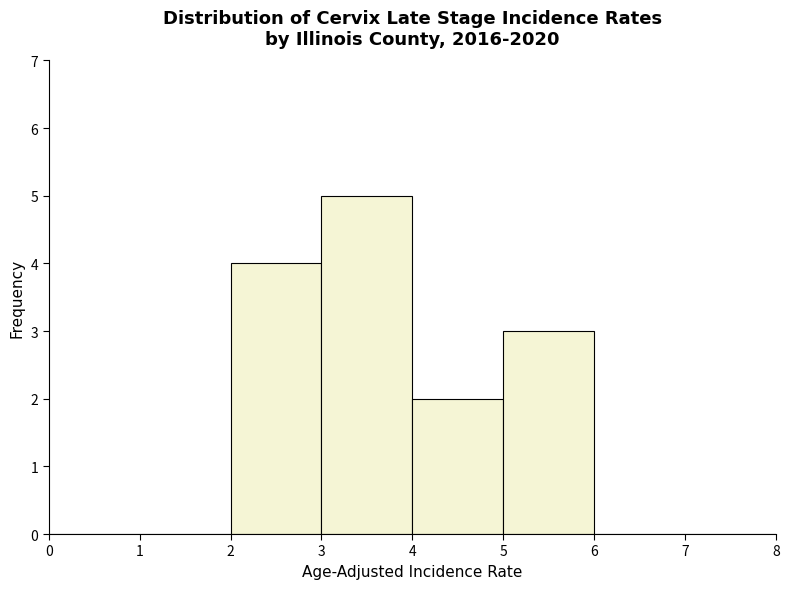

How tall is the bar that spans 5 to 6 on the x-axis? The values are not printed on the chart, so give them approximately, as read against the axis.

3